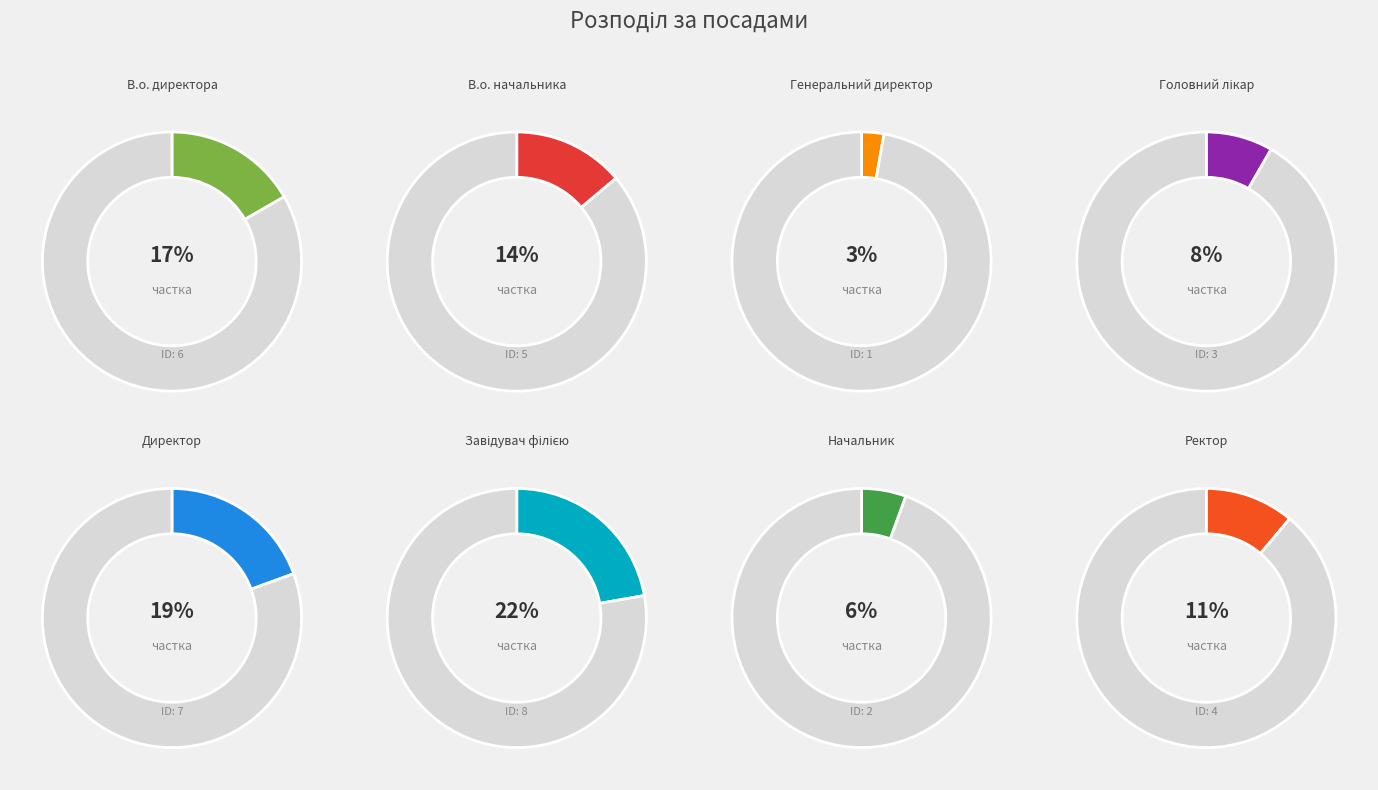

Does any single category account for the majority?

No